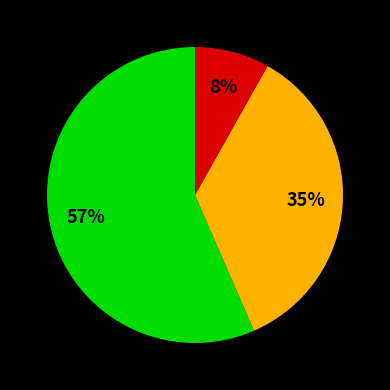

Is there a majority slice in this chart?

Yes